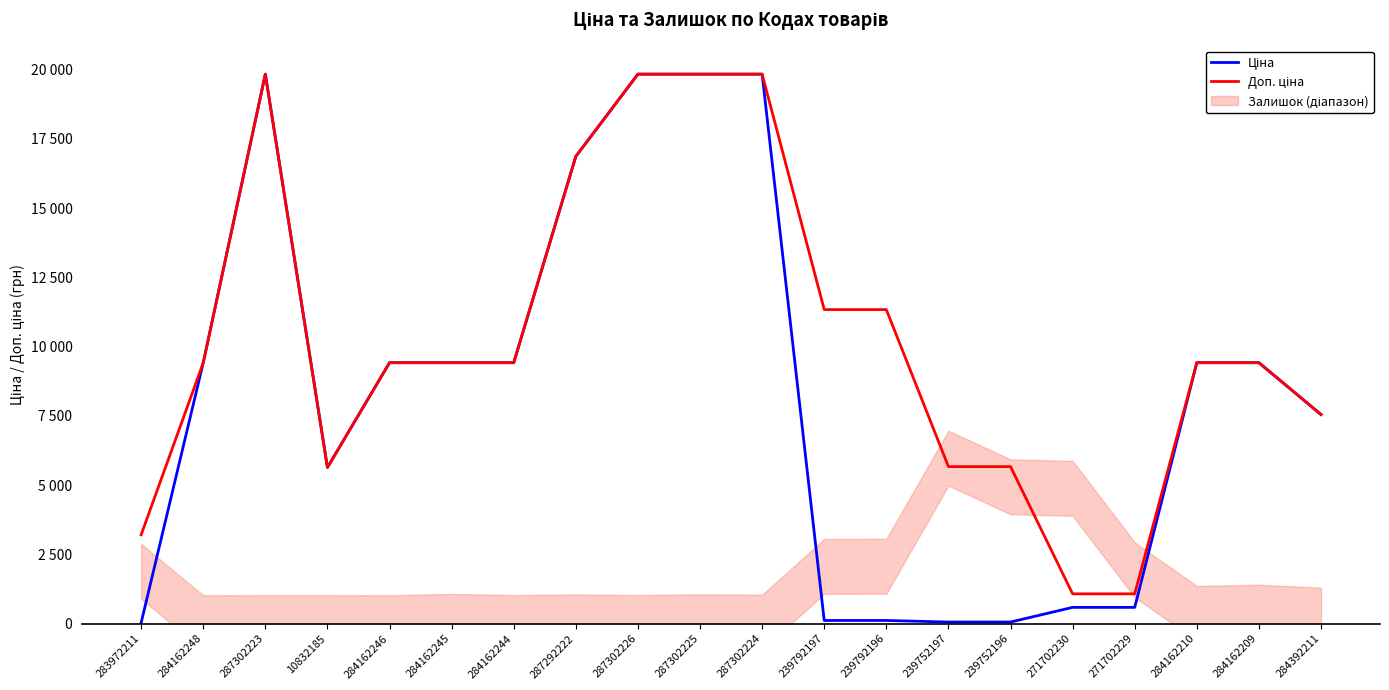

True or false: Ціна has more than 0 points higher than both neighbors.

True